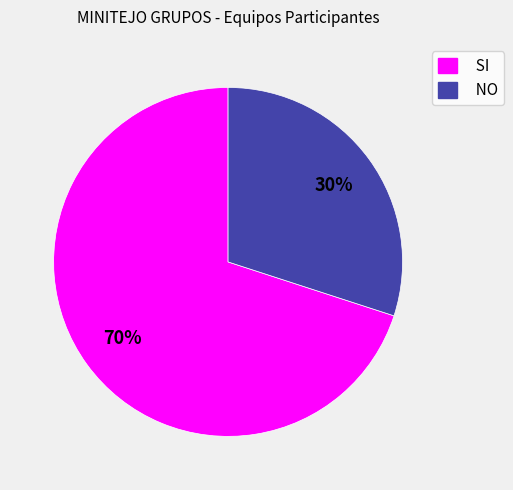

Combined, do NO and SI account for over 50%?

Yes